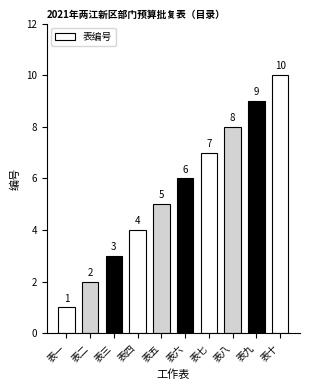

Approximately how many times larger is the value at 表六 compared to 表二?

3.0